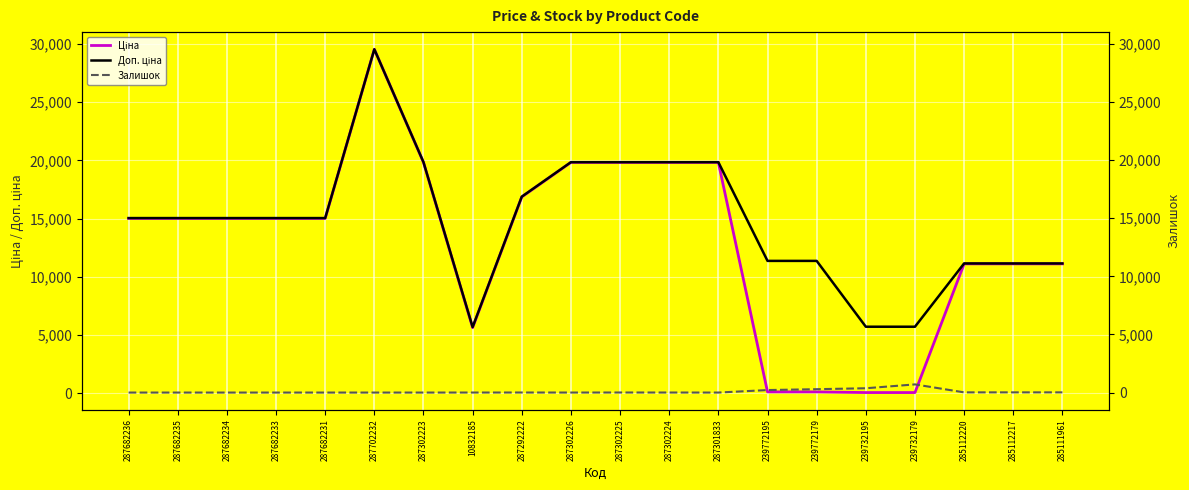

True or false: Ціна and Залишок cross at least once.

True